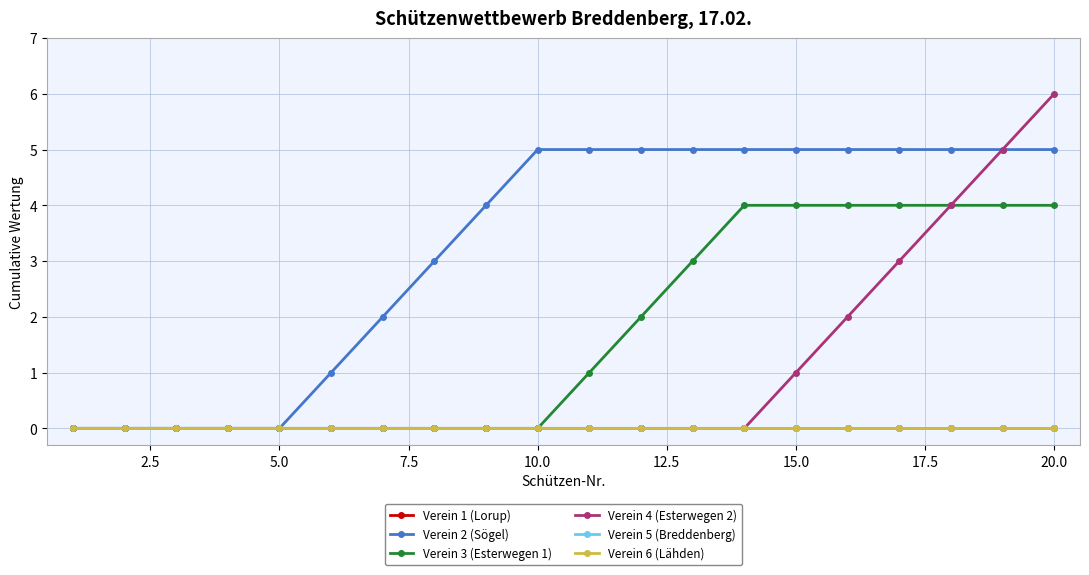

Rank the series by their maximum value, from lowest to highest.

Verein 1 (Lorup), Verein 5 (Breddenberg), Verein 6 (Lähden), Verein 3 (Esterwegen 1), Verein 2 (Sögel), Verein 4 (Esterwegen 2)